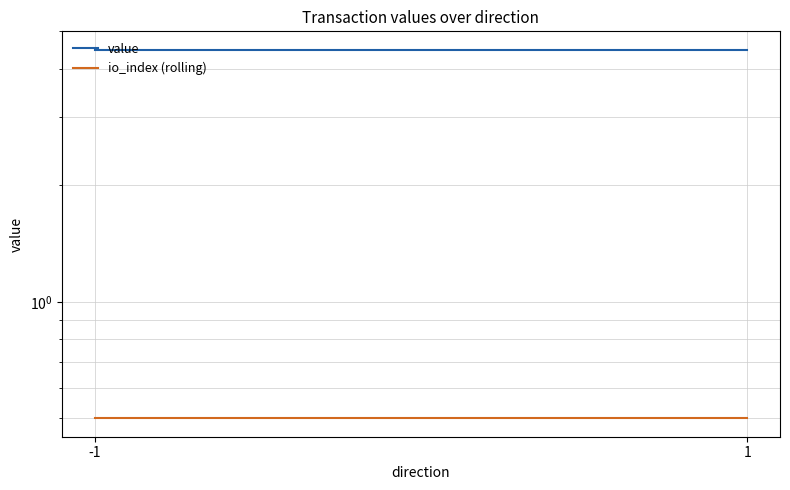

List the series in order of their overall mean, highest first.

value, io_index (rolling)